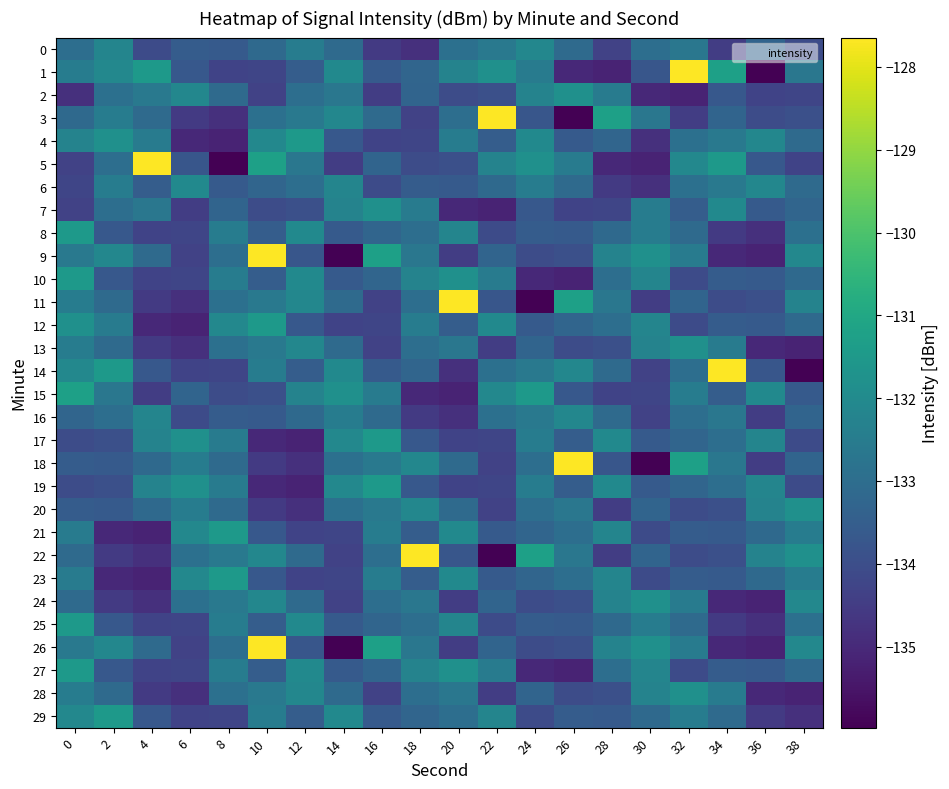

Reading right to left, extract all data points from this chart.

0: 38=-134.0	36=-133.3	34=-134.5	32=-132.7	30=-133.0	28=-134.3	26=-133.1	24=-132.1	22=-132.6	20=-132.9	18=-134.8	16=-134.6	14=-133.1	12=-132.5	10=-133.1	8=-133.6	6=-133.5	4=-134.1	2=-132.2	0=-133.0
1: 38=-132.7	36=-136.0	34=-131.3	32=-127.6	30=-133.8	28=-135.1	26=-135.0	24=-132.5	22=-131.8	20=-132.2	18=-133.3	16=-133.6	14=-132.0	12=-133.5	10=-134.2	8=-134.3	6=-133.7	4=-131.5	2=-132.1	0=-132.5
2: 38=-134.2	36=-134.3	34=-133.7	32=-135.1	30=-135.0	28=-132.5	26=-131.8	24=-132.2	22=-133.9	20=-134.0	18=-133.3	16=-134.5	14=-132.7	12=-133.0	10=-134.3	8=-133.1	6=-132.1	4=-132.6	2=-132.9	0=-134.8
3: 38=-133.9	36=-134.0	34=-133.3	32=-134.5	30=-132.7	28=-131.3	26=-136.0	24=-133.8	22=-127.6	20=-133.0	18=-134.3	16=-133.1	14=-132.1	12=-132.6	10=-132.9	8=-134.8	6=-134.6	4=-133.1	2=-132.5	0=-133.1
4: 38=-133.1	36=-132.1	34=-132.6	32=-132.9	30=-134.8	28=-133.3	26=-133.6	24=-132.0	22=-133.5	20=-132.5	18=-134.2	16=-134.3	14=-133.7	12=-131.5	10=-132.1	8=-135.1	6=-135.0	4=-132.5	2=-131.8	0=-132.2
5: 38=-134.3	36=-133.7	34=-131.5	32=-132.1	30=-135.1	28=-135.0	26=-132.5	24=-131.8	22=-132.2	20=-133.9	18=-134.0	16=-133.3	14=-134.5	12=-132.7	10=-131.3	8=-136.0	6=-133.8	4=-127.6	2=-133.0	0=-134.3
6: 38=-133.1	36=-132.1	34=-132.6	32=-132.9	30=-134.8	28=-134.6	26=-133.1	24=-132.5	22=-133.1	20=-133.6	18=-133.5	16=-134.1	14=-132.2	12=-133.0	10=-133.3	8=-133.6	6=-132.0	4=-133.5	2=-132.5	0=-134.2
7: 38=-133.3	36=-133.6	34=-132.0	32=-133.5	30=-132.5	28=-134.2	26=-134.3	24=-133.7	22=-135.1	20=-135.0	18=-132.5	16=-131.8	14=-132.2	12=-133.9	10=-134.0	8=-133.3	6=-134.5	4=-132.7	2=-133.0	0=-134.3
8: 38=-132.9	36=-134.8	34=-134.6	32=-133.1	30=-132.5	28=-133.1	26=-133.6	24=-133.5	22=-134.1	20=-132.2	18=-133.0	16=-133.3	14=-133.6	12=-132.0	10=-133.5	8=-132.5	6=-134.2	4=-134.3	2=-133.7	0=-131.5
9: 38=-132.1	36=-135.1	34=-135.0	32=-132.5	30=-131.8	28=-132.2	26=-133.9	24=-134.0	22=-133.3	20=-134.5	18=-132.7	16=-131.3	14=-136.0	12=-133.8	10=-127.6	8=-133.0	6=-134.3	4=-133.1	2=-132.1	0=-132.6
10: 38=-133.1	36=-133.6	34=-133.5	32=-134.1	30=-132.2	28=-133.0	26=-135.1	24=-135.0	22=-132.5	20=-131.8	18=-132.2	16=-133.3	14=-133.6	12=-132.0	10=-133.5	8=-132.5	6=-134.2	4=-134.3	2=-133.7	0=-131.5
11: 38=-132.2	36=-133.9	34=-134.0	32=-133.3	30=-134.5	28=-132.7	26=-131.3	24=-136.0	22=-133.8	20=-127.6	18=-133.0	16=-134.3	14=-133.1	12=-132.1	10=-132.6	8=-132.9	6=-134.8	4=-134.6	2=-133.1	0=-132.5
12: 38=-133.1	36=-133.6	34=-133.5	32=-134.1	30=-132.2	28=-133.0	26=-133.3	24=-133.6	22=-132.0	20=-133.5	18=-132.5	16=-134.2	14=-134.3	12=-133.7	10=-131.5	8=-132.1	6=-135.1	4=-135.0	2=-132.5	0=-131.8
13: 38=-135.1	36=-135.0	34=-132.5	32=-131.8	30=-132.2	28=-133.9	26=-134.0	24=-133.3	22=-134.5	20=-132.7	18=-133.0	16=-134.3	14=-133.1	12=-132.1	10=-132.6	8=-132.9	6=-134.8	4=-134.6	2=-133.1	0=-132.5
14: 38=-136.0	36=-133.8	34=-127.6	32=-133.0	30=-134.3	28=-133.1	26=-132.1	24=-132.6	22=-132.9	20=-134.8	18=-133.3	16=-133.6	14=-132.0	12=-133.5	10=-132.5	8=-134.2	6=-134.3	4=-133.7	2=-131.5	0=-132.1
15: 38=-133.6	36=-132.0	34=-133.5	32=-132.5	30=-134.2	28=-134.3	26=-133.7	24=-131.5	22=-132.1	20=-135.1	18=-135.0	16=-132.5	14=-131.8	12=-132.2	10=-133.9	8=-134.0	6=-133.3	4=-134.5	2=-132.7	0=-131.3
16: 38=-133.3	36=-134.5	34=-132.7	32=-133.0	30=-134.3	28=-133.1	26=-132.1	24=-132.6	22=-132.9	20=-134.8	18=-134.6	16=-133.1	14=-132.5	12=-133.1	10=-133.6	8=-133.5	6=-134.1	4=-132.2	2=-133.0	0=-133.3
17: 38=-134.1	36=-132.2	34=-133.0	32=-133.3	30=-133.6	28=-132.0	26=-133.5	24=-132.5	22=-134.2	20=-134.3	18=-133.7	16=-131.5	14=-132.1	12=-135.1	10=-135.0	8=-132.5	6=-131.8	4=-132.2	2=-133.9	0=-134.0
18: 38=-133.3	36=-134.5	34=-132.7	32=-131.3	30=-136.0	28=-133.8	26=-127.6	24=-133.0	22=-134.3	20=-133.1	18=-132.1	16=-132.6	14=-132.9	12=-134.8	10=-134.6	8=-133.1	6=-132.5	4=-133.1	2=-133.6	0=-133.5
19: 38=-134.1	36=-132.2	34=-133.0	32=-133.3	30=-133.6	28=-132.0	26=-133.5	24=-132.5	22=-134.2	20=-134.3	18=-133.7	16=-131.5	14=-132.1	12=-135.1	10=-135.0	8=-132.5	6=-131.8	4=-132.2	2=-133.9	0=-134.0
20: 38=-131.8	36=-132.2	34=-133.9	32=-134.0	30=-133.3	28=-134.5	26=-132.7	24=-133.0	22=-134.3	20=-133.1	18=-132.1	16=-132.6	14=-132.9	12=-134.8	10=-134.6	8=-133.1	6=-132.5	4=-133.1	2=-133.6	0=-133.5
21: 38=-132.5	36=-133.1	34=-133.6	32=-133.5	30=-134.1	28=-132.2	26=-133.0	24=-133.3	22=-133.6	20=-132.0	18=-133.5	16=-132.5	14=-134.2	12=-134.3	10=-133.7	8=-131.5	6=-132.1	4=-135.1	2=-135.0	0=-132.5
22: 38=-131.8	36=-132.2	34=-133.9	32=-134.0	30=-133.3	28=-134.5	26=-132.7	24=-131.3	22=-136.0	20=-133.8	18=-127.6	16=-133.0	14=-134.3	12=-133.1	10=-132.1	8=-132.6	6=-132.9	4=-134.8	2=-134.6	0=-133.1
23: 38=-132.5	36=-133.1	34=-133.6	32=-133.5	30=-134.1	28=-132.2	26=-133.0	24=-133.3	22=-133.6	20=-132.0	18=-133.5	16=-132.5	14=-134.2	12=-134.3	10=-133.7	8=-131.5	6=-132.1	4=-135.1	2=-135.0	0=-132.5
24: 38=-132.1	36=-135.1	34=-135.0	32=-132.5	30=-131.8	28=-132.2	26=-133.9	24=-134.0	22=-133.3	20=-134.5	18=-132.7	16=-133.0	14=-134.3	12=-133.1	10=-132.1	8=-132.6	6=-132.9	4=-134.8	2=-134.6	0=-133.1
25: 38=-132.9	36=-134.8	34=-134.6	32=-133.1	30=-132.5	28=-133.1	26=-133.6	24=-133.5	22=-134.1	20=-132.2	18=-133.0	16=-133.3	14=-133.6	12=-132.0	10=-133.5	8=-132.5	6=-134.2	4=-134.3	2=-133.7	0=-131.5
26: 38=-132.1	36=-135.1	34=-135.0	32=-132.5	30=-131.8	28=-132.2	26=-133.9	24=-134.0	22=-133.3	20=-134.5	18=-132.7	16=-131.3	14=-136.0	12=-133.8	10=-127.6	8=-133.0	6=-134.3	4=-133.1	2=-132.1	0=-132.6
27: 38=-133.1	36=-133.6	34=-133.5	32=-134.1	30=-132.2	28=-133.0	26=-135.1	24=-135.0	22=-132.5	20=-131.8	18=-132.2	16=-133.3	14=-133.6	12=-132.0	10=-133.5	8=-132.5	6=-134.2	4=-134.3	2=-133.7	0=-131.5
28: 38=-135.1	36=-135.0	34=-132.5	32=-131.8	30=-132.2	28=-133.9	26=-134.0	24=-133.3	22=-134.5	20=-132.7	18=-133.0	16=-134.3	14=-133.1	12=-132.1	10=-132.6	8=-132.9	6=-134.8	4=-134.6	2=-133.1	0=-132.5
29: 38=-134.8	36=-134.6	34=-133.1	32=-132.5	30=-133.1	28=-133.6	26=-133.5	24=-134.1	22=-132.2	20=-133.0	18=-133.3	16=-133.6	14=-132.0	12=-133.5	10=-132.5	8=-134.2	6=-134.3	4=-133.7	2=-131.5	0=-132.1